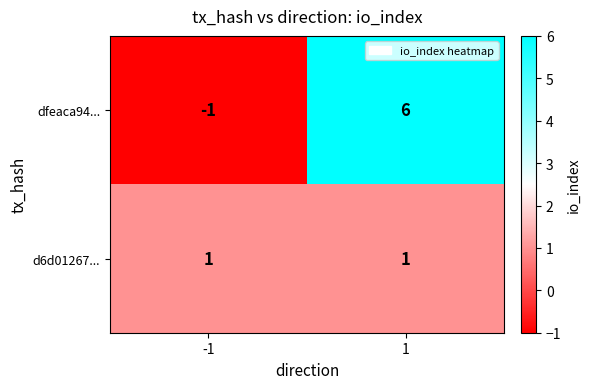

Reading left to right, list all the values displayed in this chart.

dfeaca94...: -1=-1	1=6
d6d01267...: -1=1	1=1